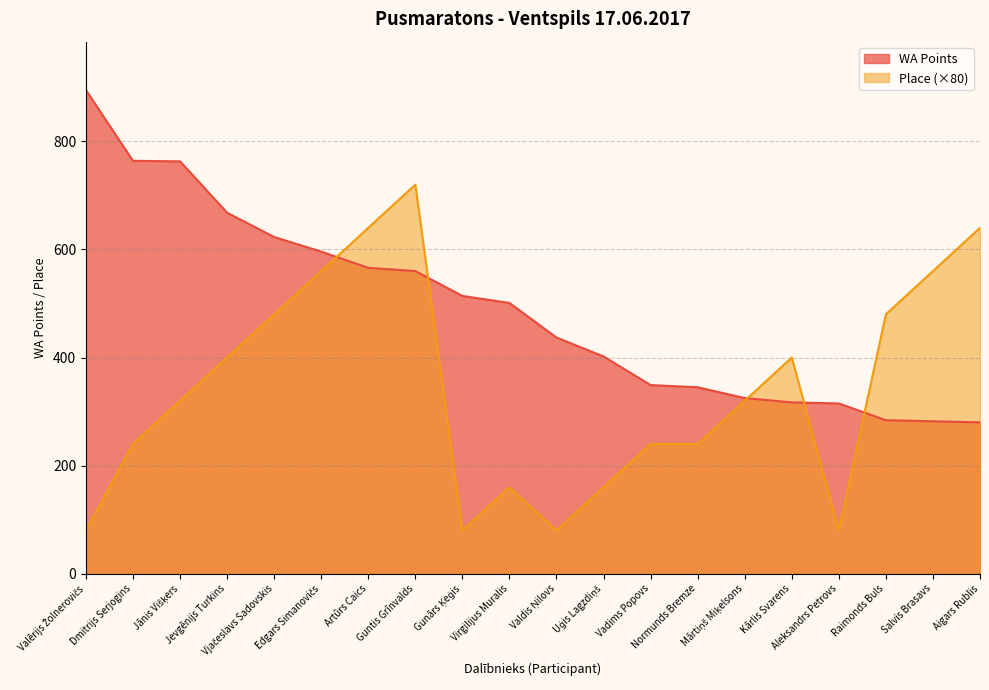

True or false: Place has a value of 480 at Vjačeslavs Sadovskis.

True